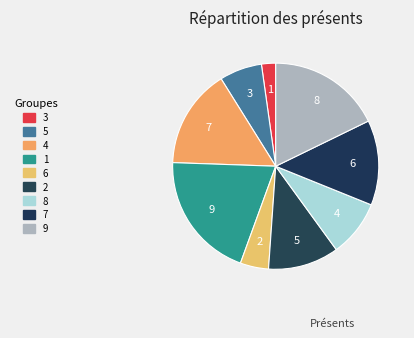

How many slices are in this pie chart?

9